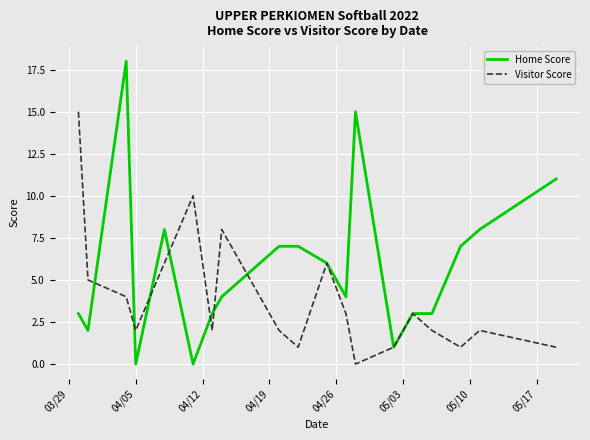

Which series has the widest spread of values?

Home Score